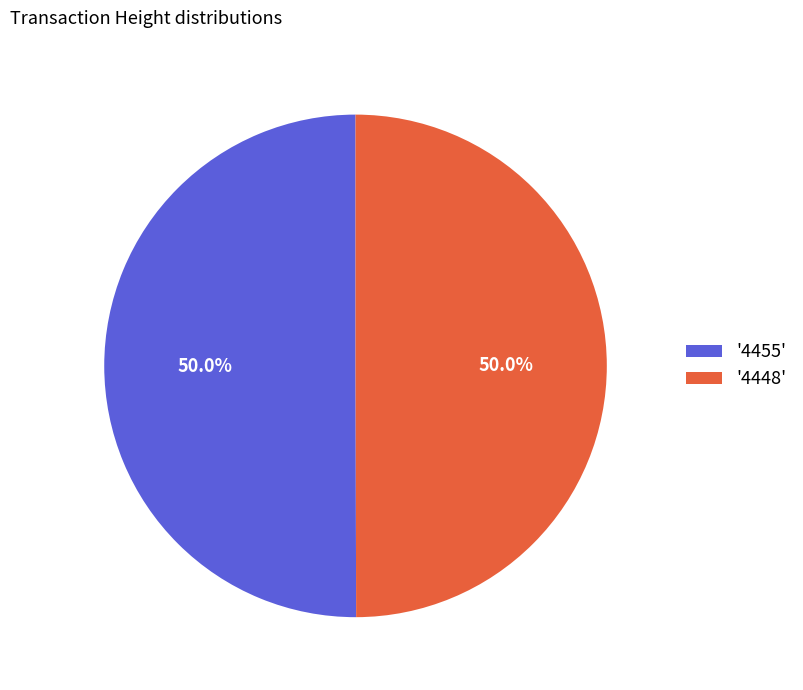

What is the ratio of the value at '4455' to the value at '4448'?

1.0